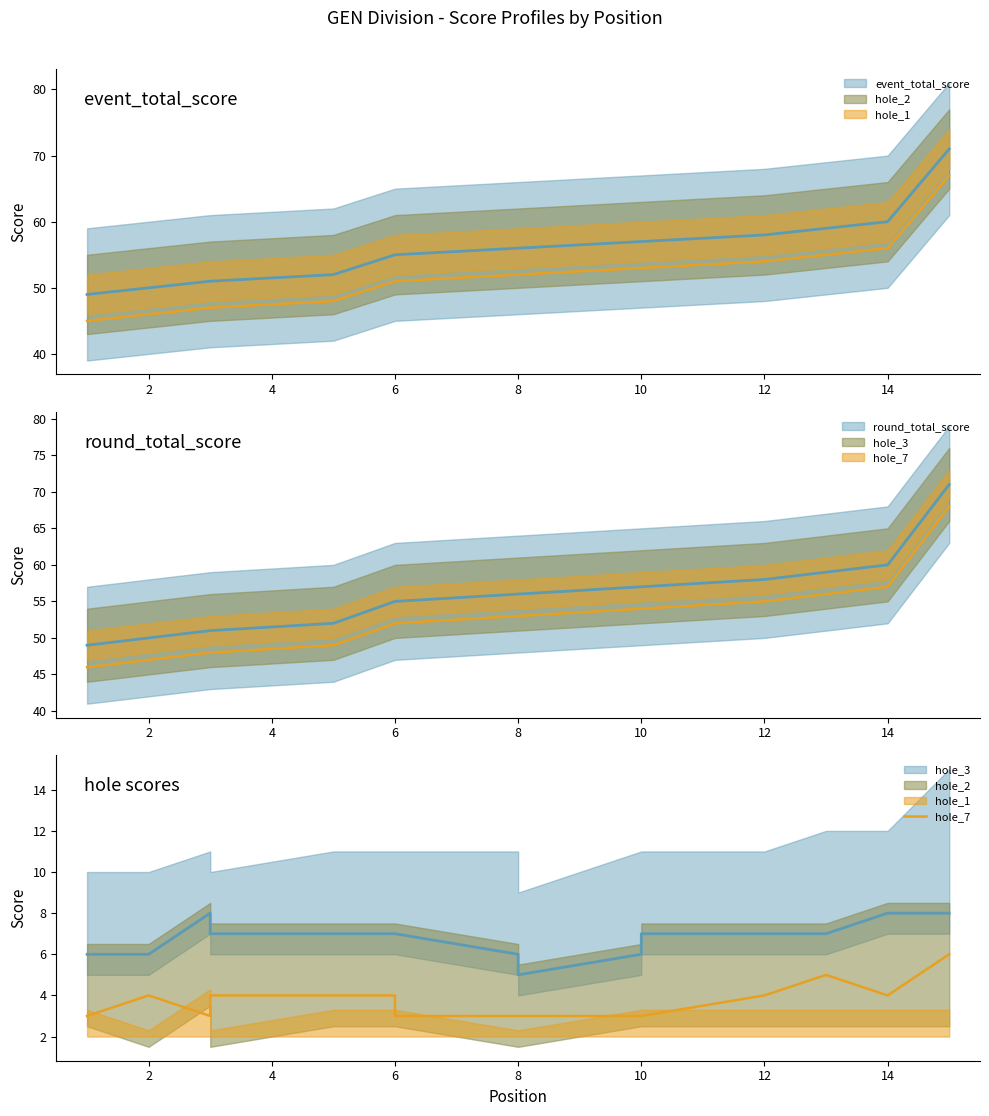

Reading right to left, extract all data points from this chart.

6	4	5	4	3	3	3	3	3	4	4	4	3	4	3